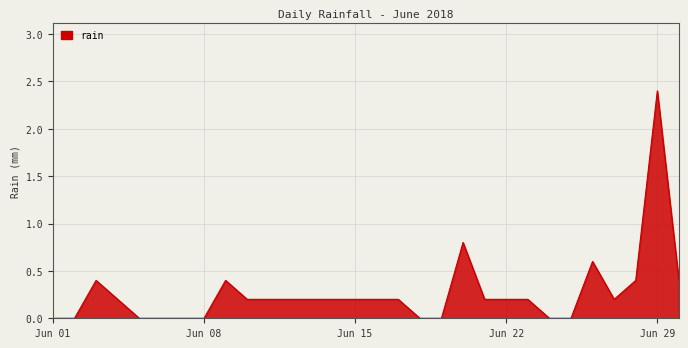

What is the maximum value shown in the chart?

2.4